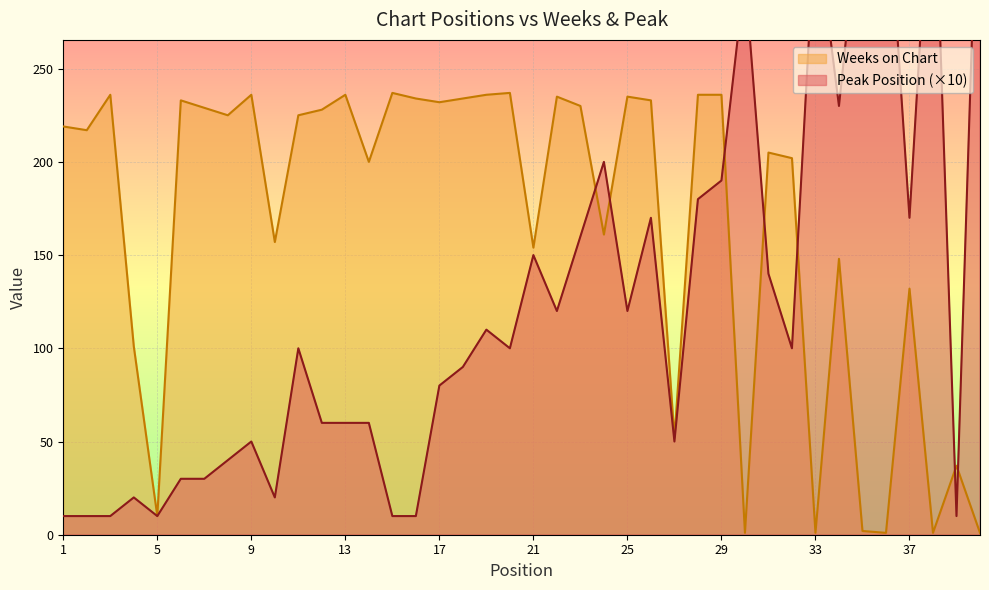

At which label does Peak Position reach its peak?

40